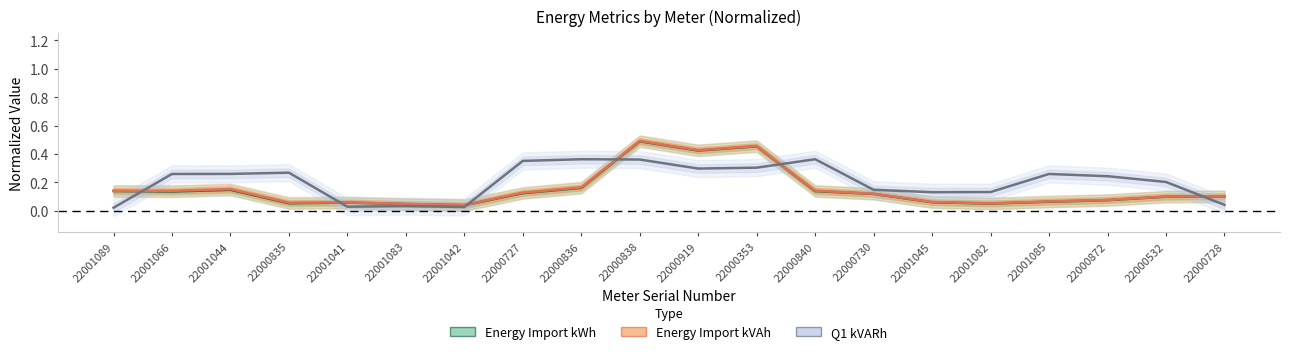

At which label is Energy Import kWh closest to 0?

22001042